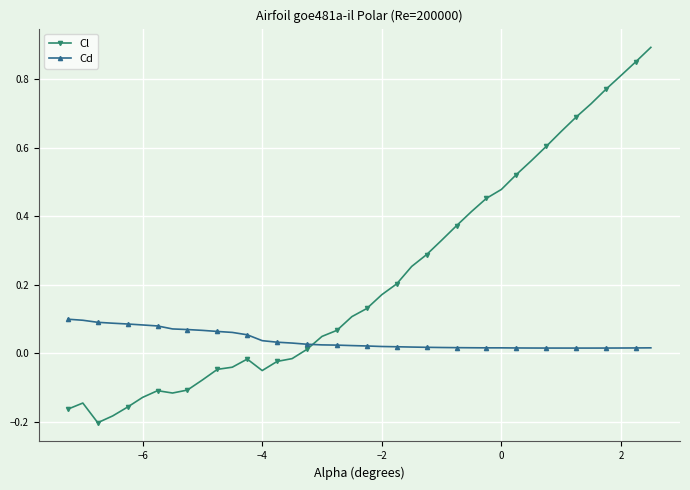

True or false: Cl has more than 0 points higher than both neighbors.

True